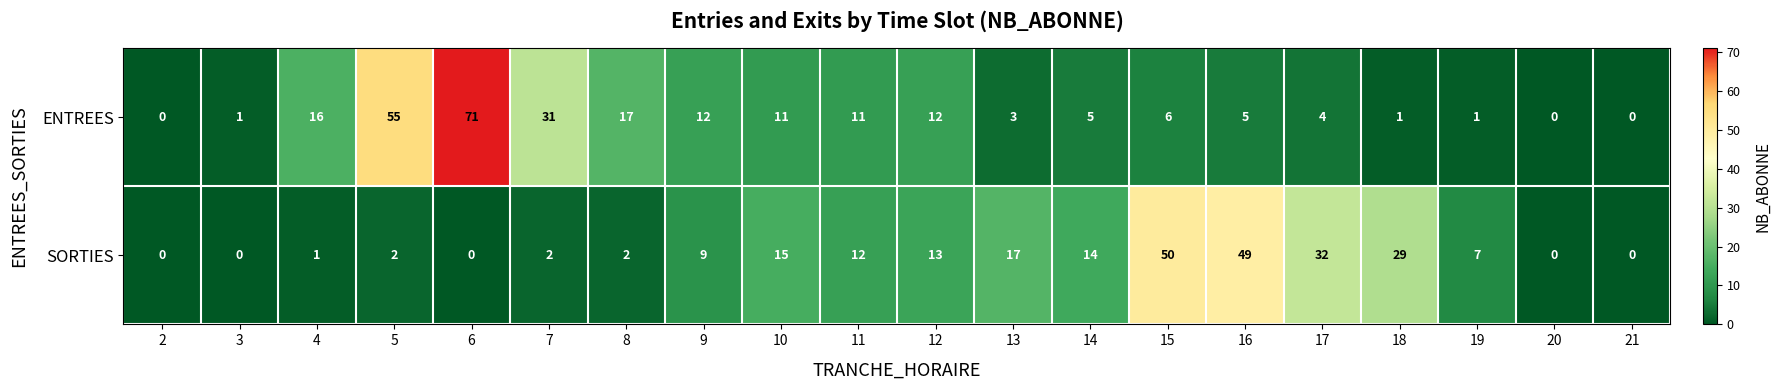

At how many categories does at least one series exceed 22?

7